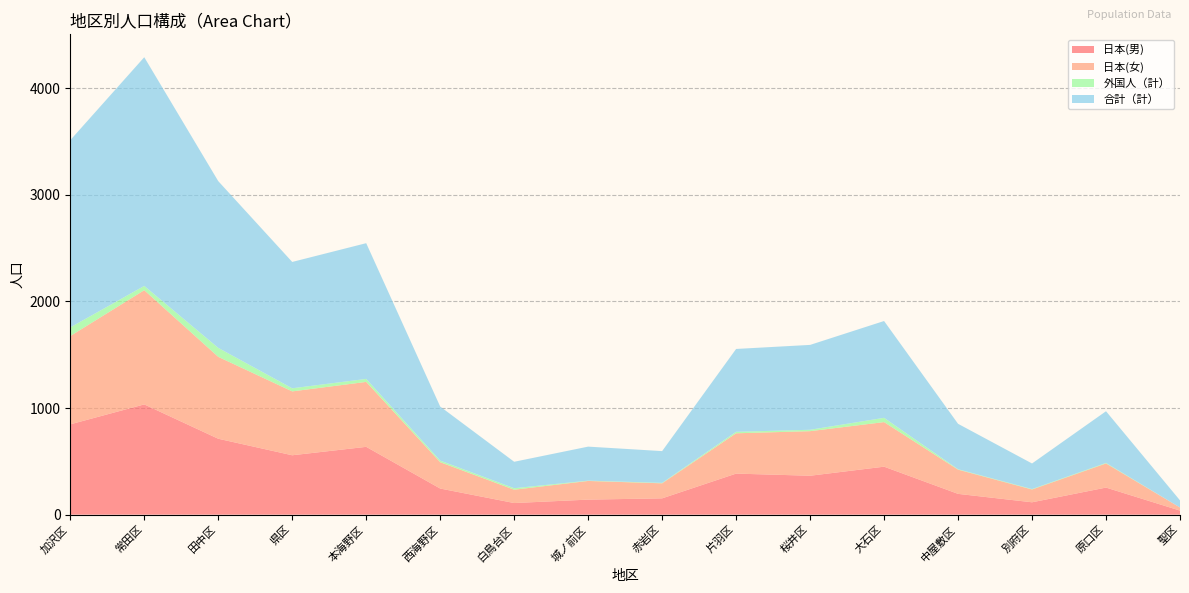

Reading left to right, transcribe all the data shown in this chart.

日本(男): 847	1034	712	557	636	245	109	141	153	385	365	450	195	116	254	38
日本(女): 828	1071	768	599	609	247	125	175	141	378	418	418	227	120	226	29
外国人（計）: 81	40	84	29	28	15	14	3	4	14	13	40	4	4	5	0
合計（計）: 1756	2145	1564	1185	1273	507	248	319	298	777	796	908	426	240	485	67